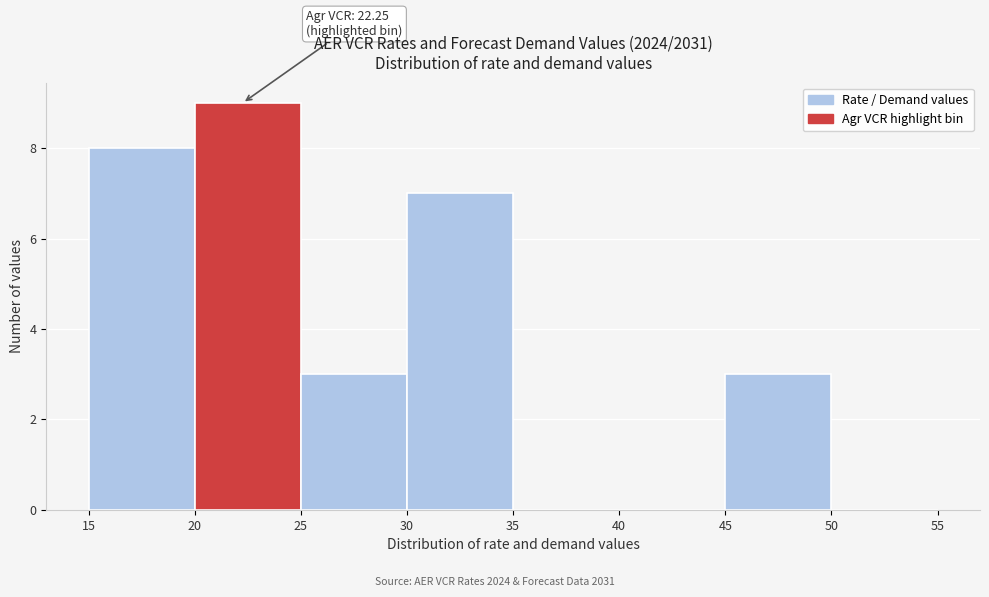

Over which range of the x-axis is the bar tallest?

20 to 25